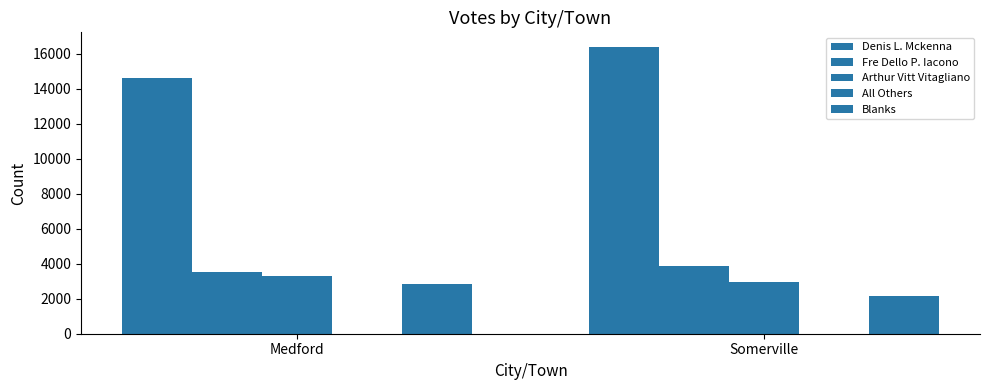

Between Medford and Somerville, which is larger?

Somerville